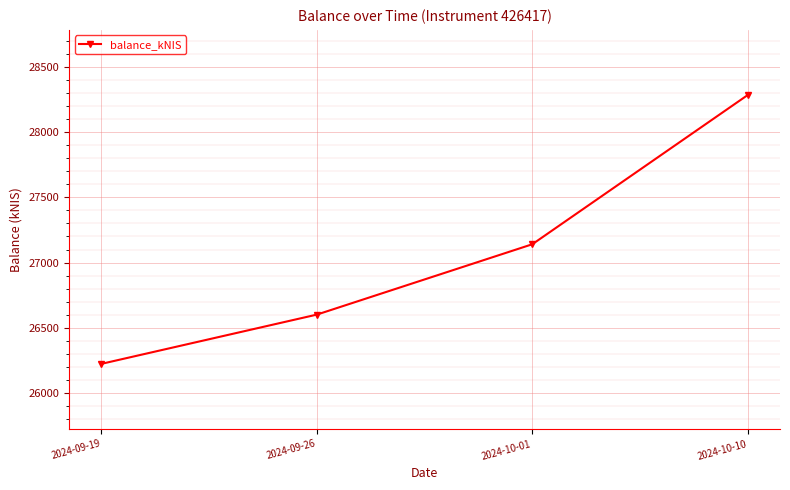

At which category does the chart reach its peak across all series?

2024-10-10